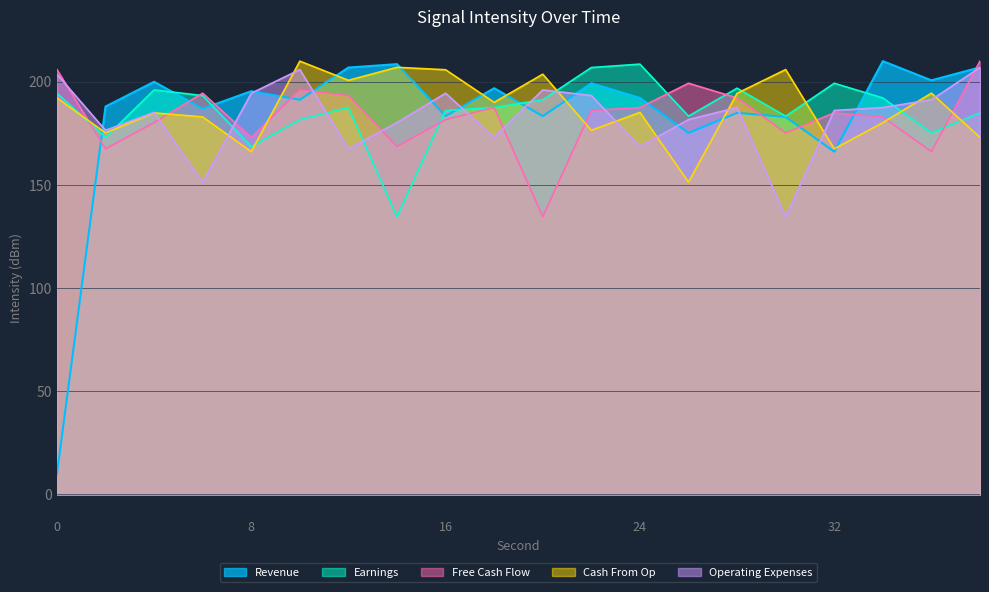

Between 18 and 32, which series saw the biggest shift?

Revenue